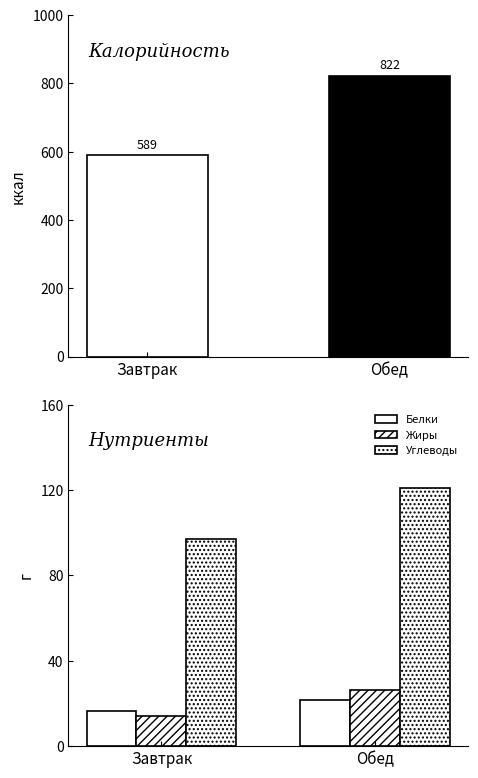

At which label does Жиры reach its minimum?

Завтрак